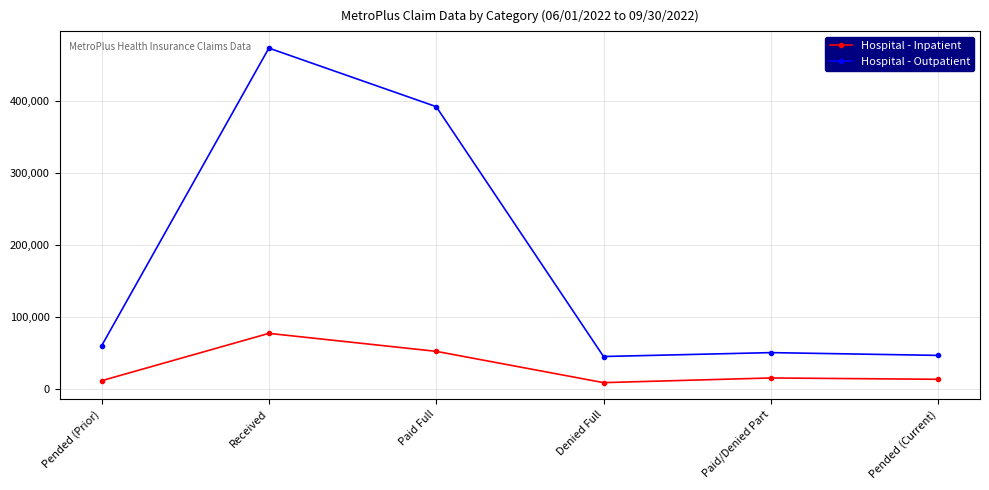

Does the chart display data point markers on the line(s)?

Yes